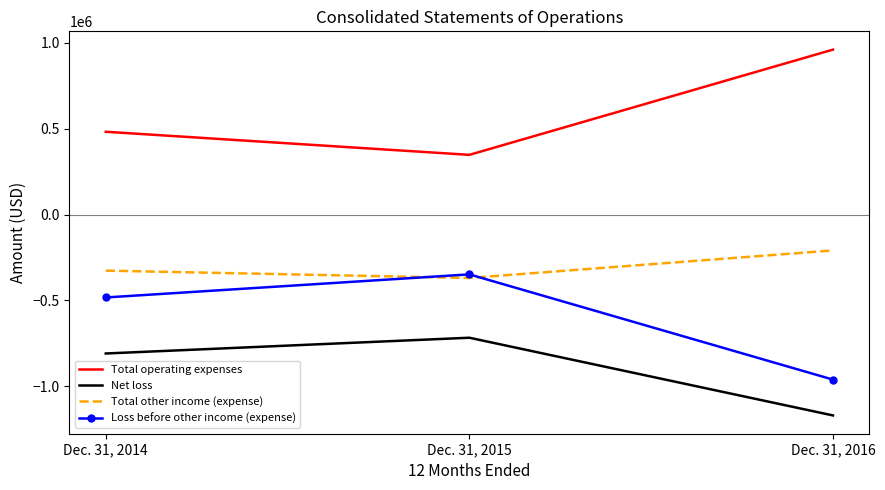

What is the total value across all series at Dec. 31, 2016?

-1378077